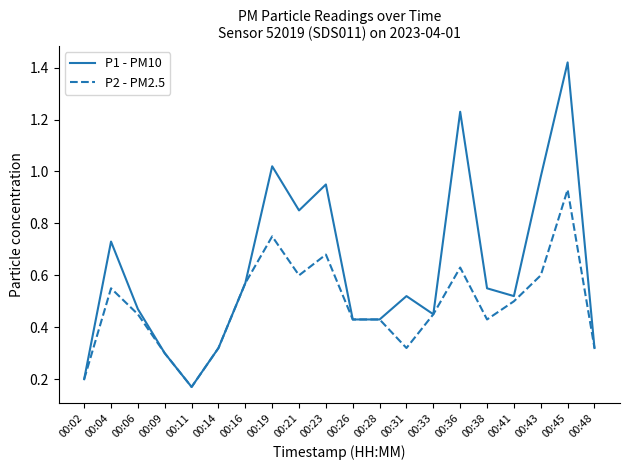

At which label does P1 - PM10 reach its minimum?

00:11